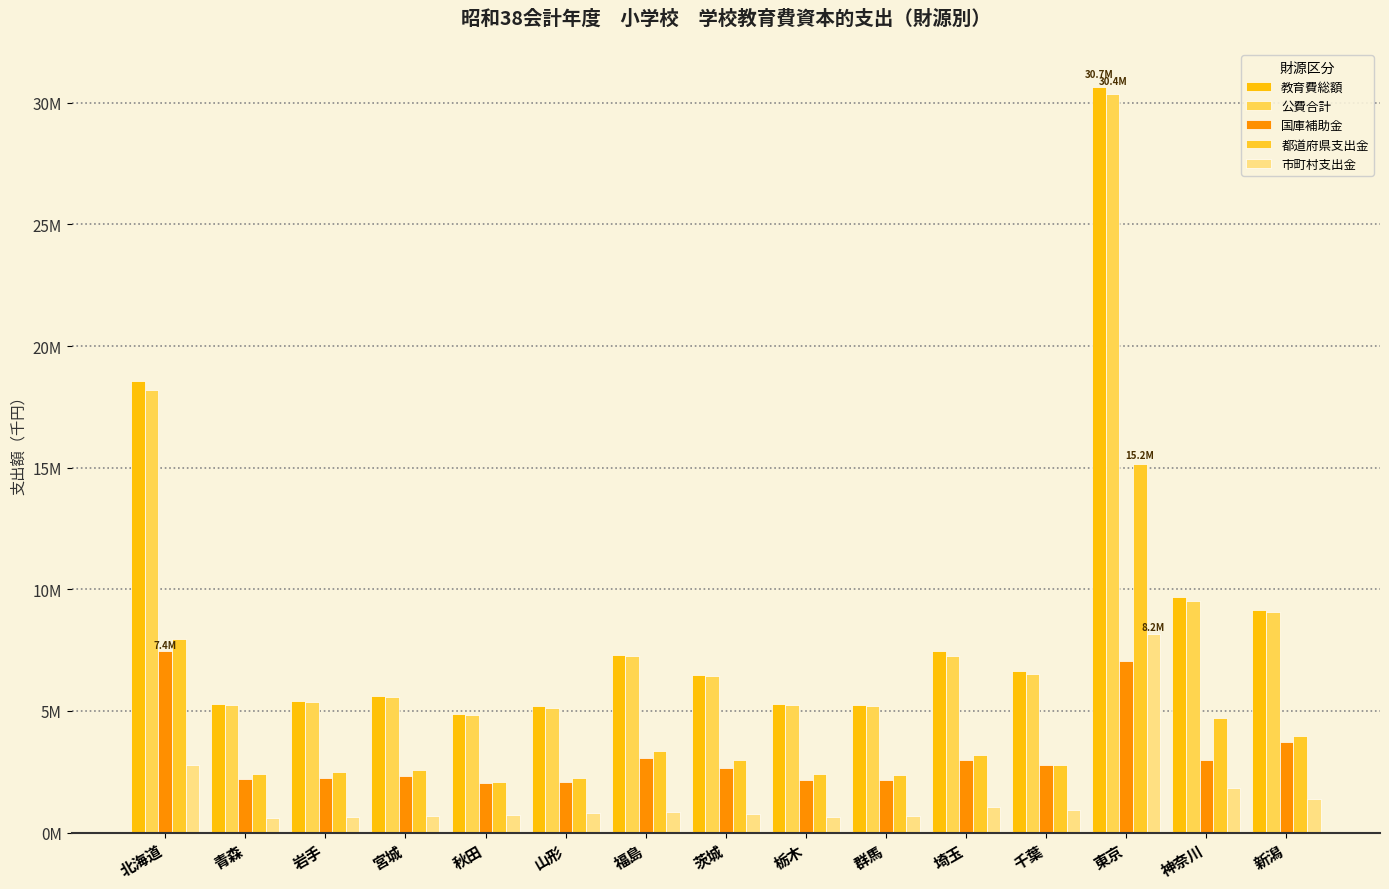

Are the bars horizontal?

No